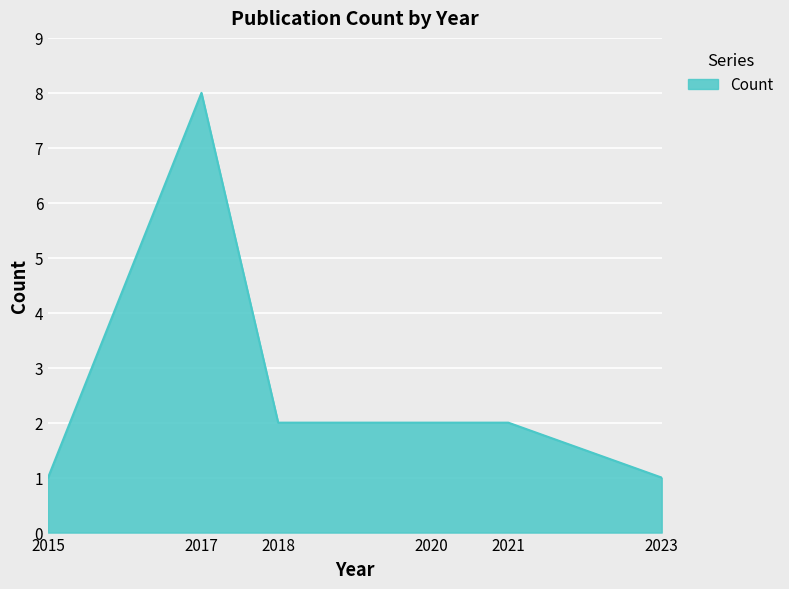

Reading right to left, list all the values displayed in this chart.

2023=1	2021=2	2020=2	2018=2	2017=8	2015=1